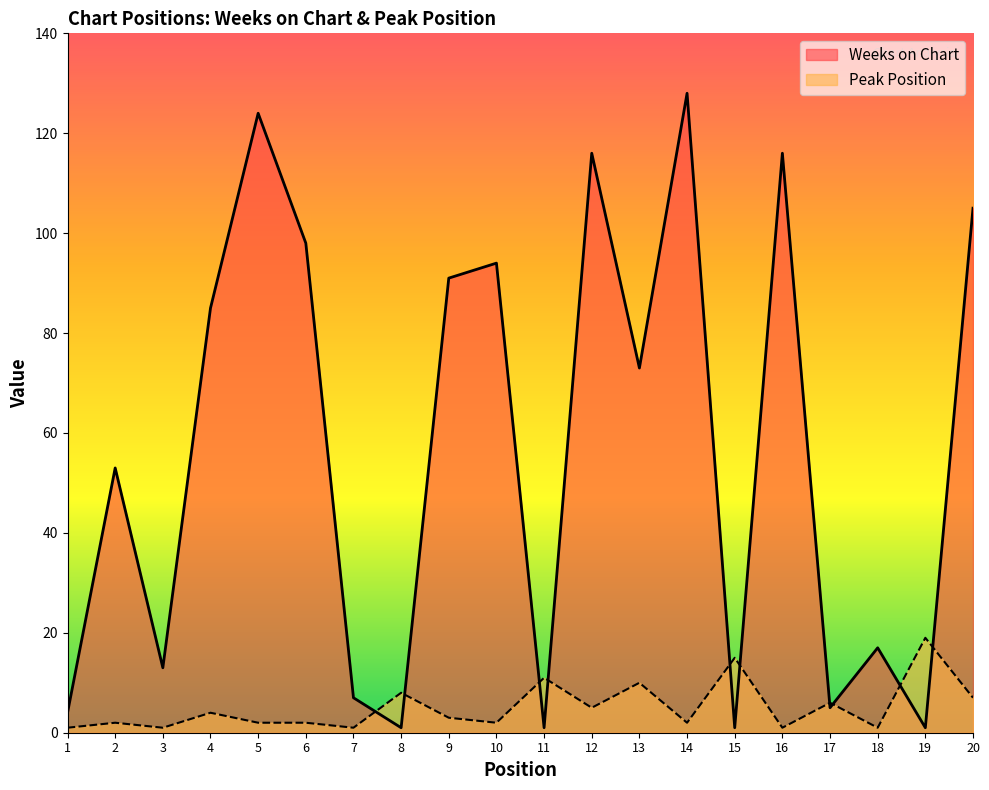

Rank the series at 5 from highest to lowest value.

Weeks on Chart, Peak Position